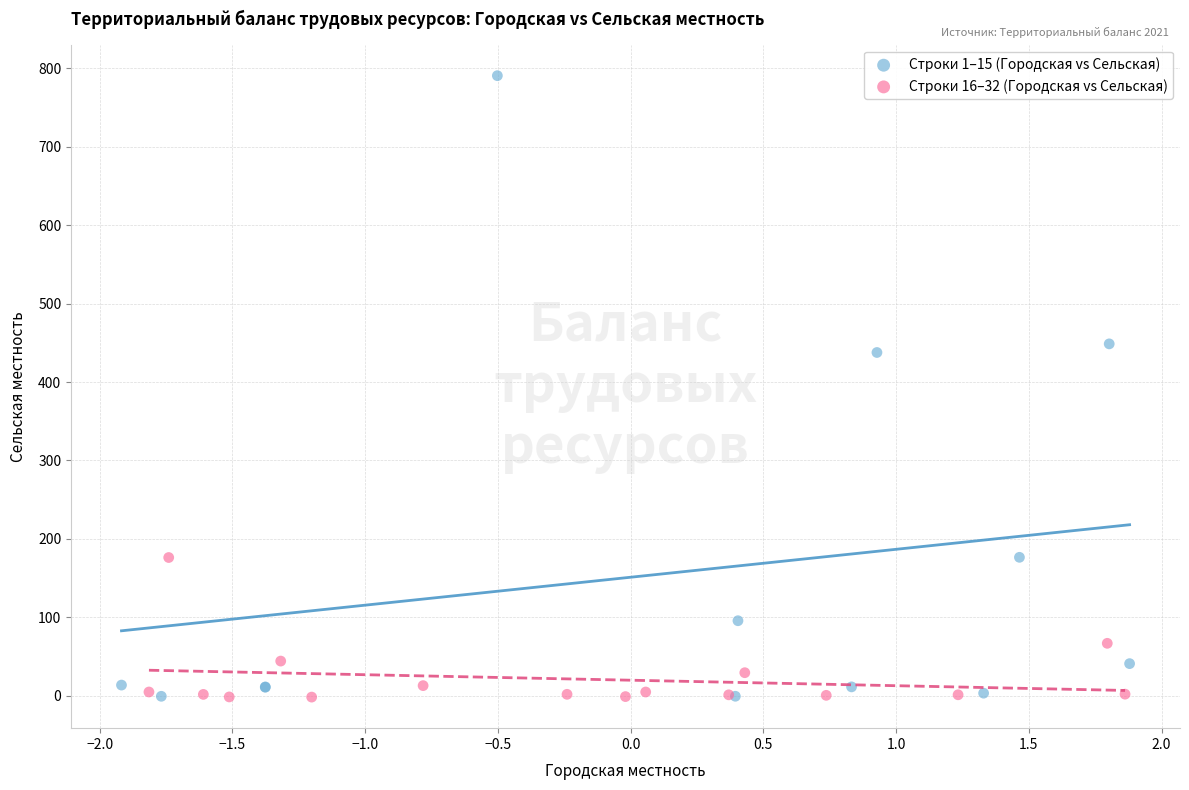

Which series has the widest spread of Y values?

Строки 1–15 (Городская vs Сельская)